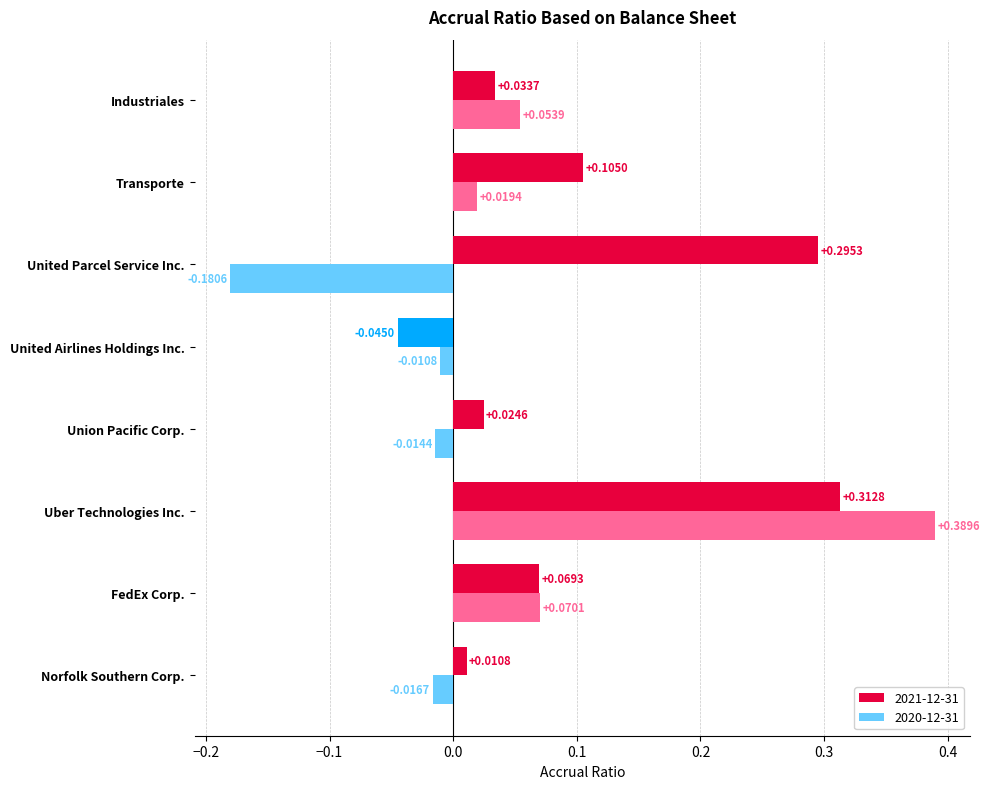

What are all the series names shown in the legend?

2021-12-31, 2020-12-31